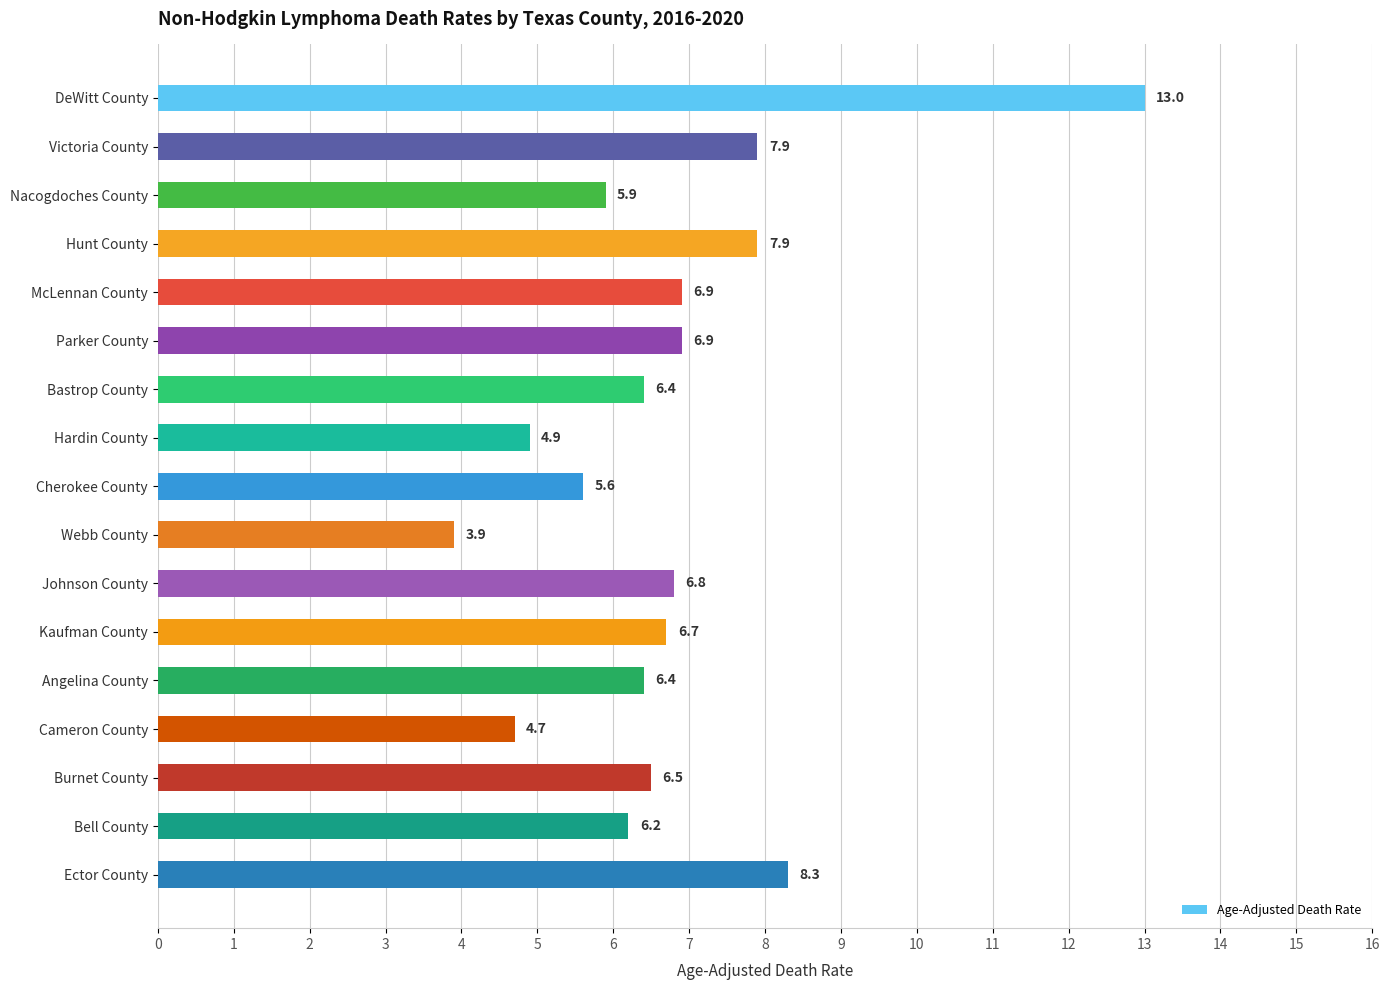

Is it true that the value at McLennan County is 6.9?

True